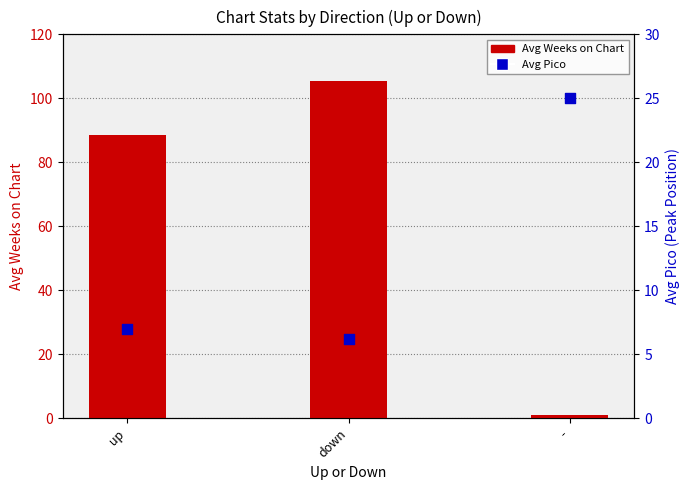

Which series contains the highest Y value?

Avg Weeks on Chart